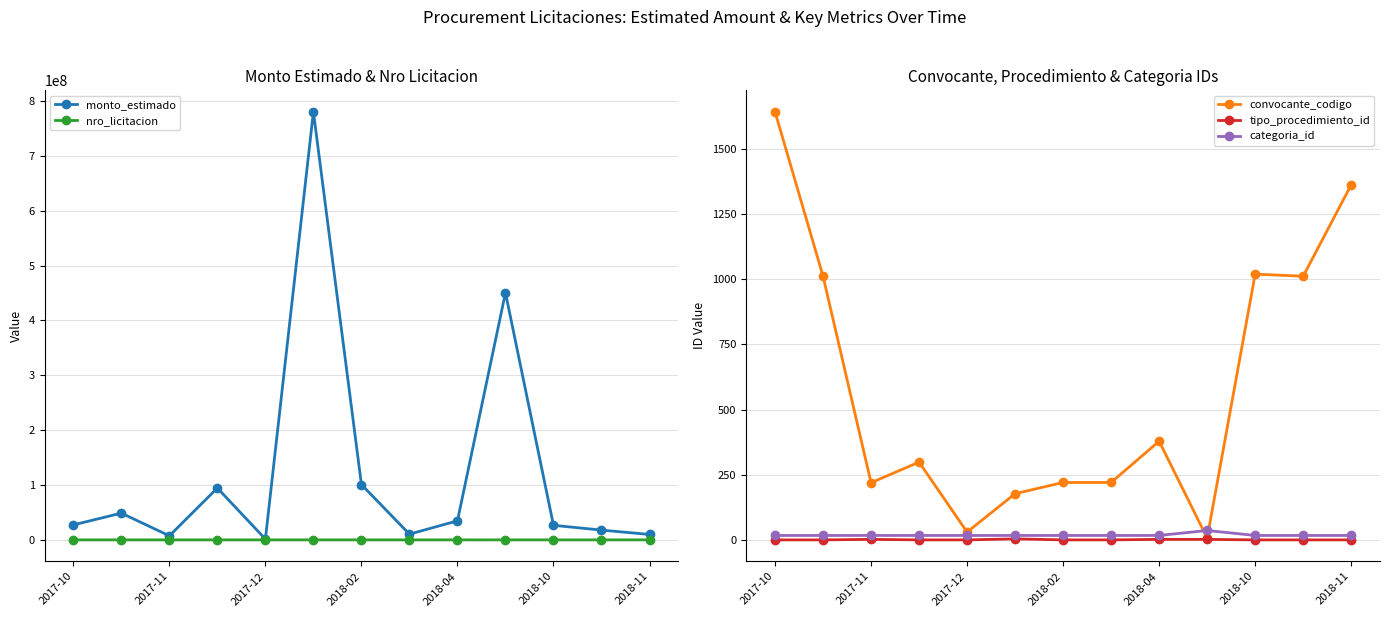

What are all the series names shown in the legend?

monto_estimado, nro_licitacion, convocante_codigo, tipo_procedimiento_id, categoria_id